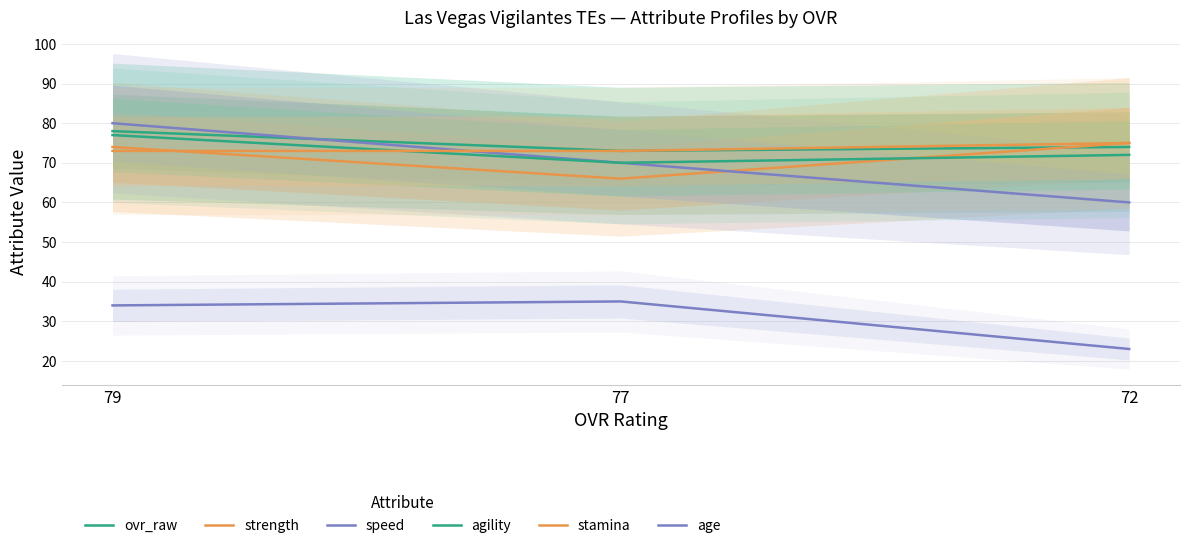

Reading left to right, list all the values displayed in this chart.

ovr_raw: 78	73	74
strength: 74	66	75
speed: 80	70	60
agility: 77	70	72
stamina: 73	73	75
age: 34	35	23